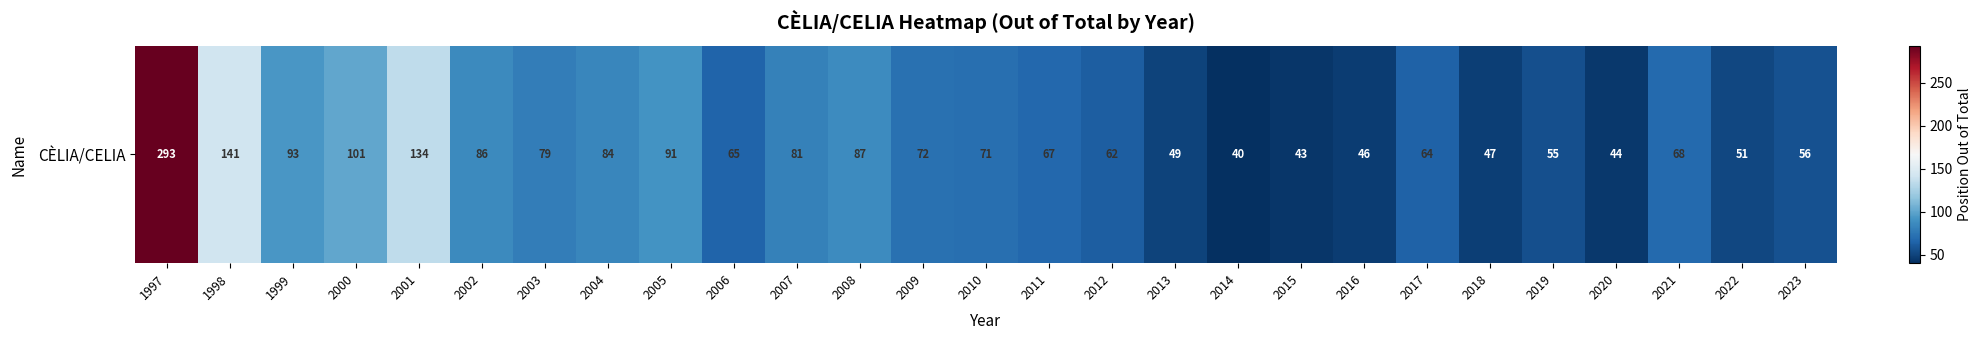

Which category has the highest value across all series?

1997